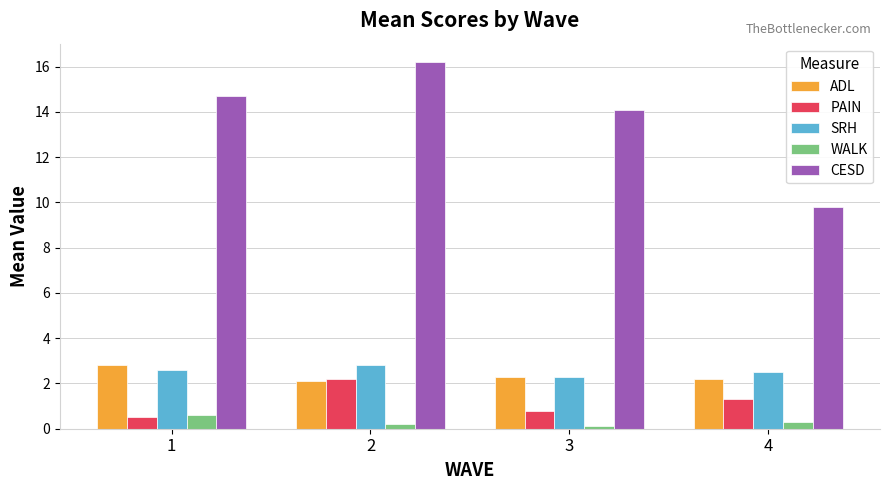

Between 1 and 2, which series saw the biggest shift?

PAIN